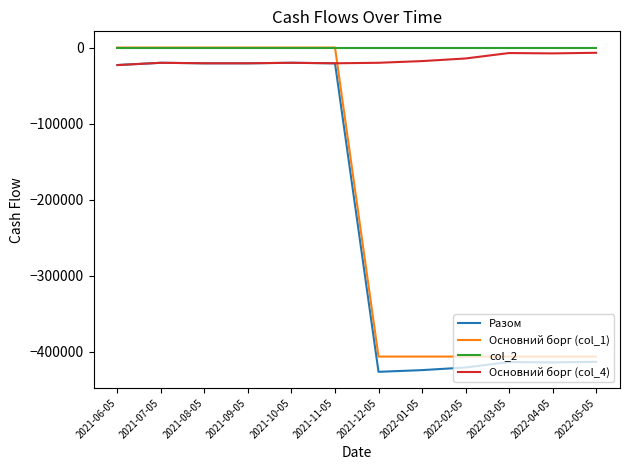

The Основний борг (col_1) series shows -112897.5 at 2021-12-05. True or false?

False